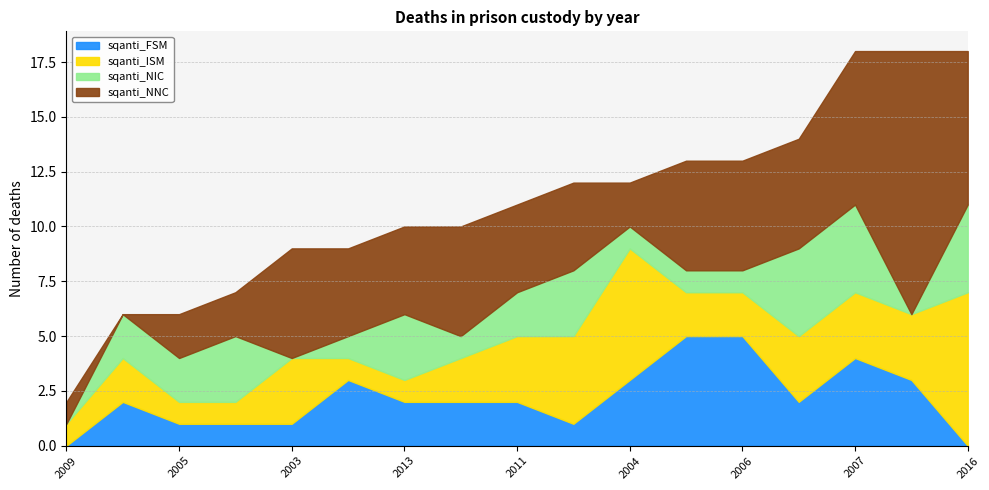

What is the difference between the maximum and second lowest values in the sqanti_NIC series?

4